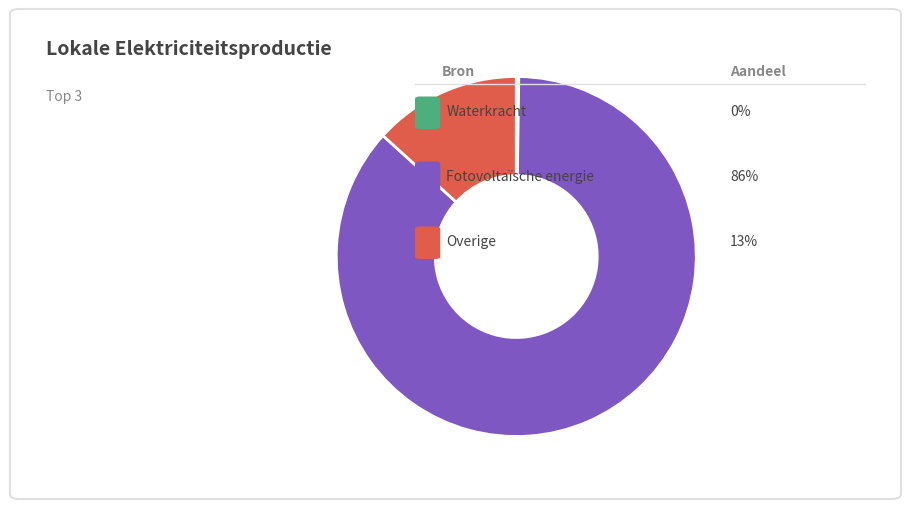

Is there any slice that represents more than half of the pie?

Yes